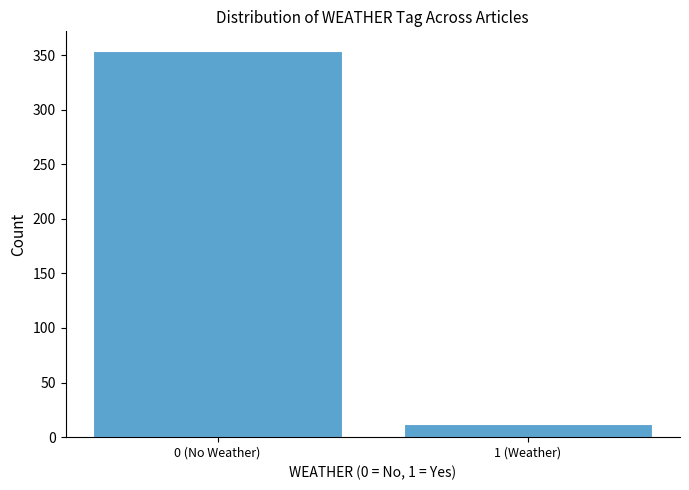

Reading left to right, list all the values displayed in this chart.

354	12